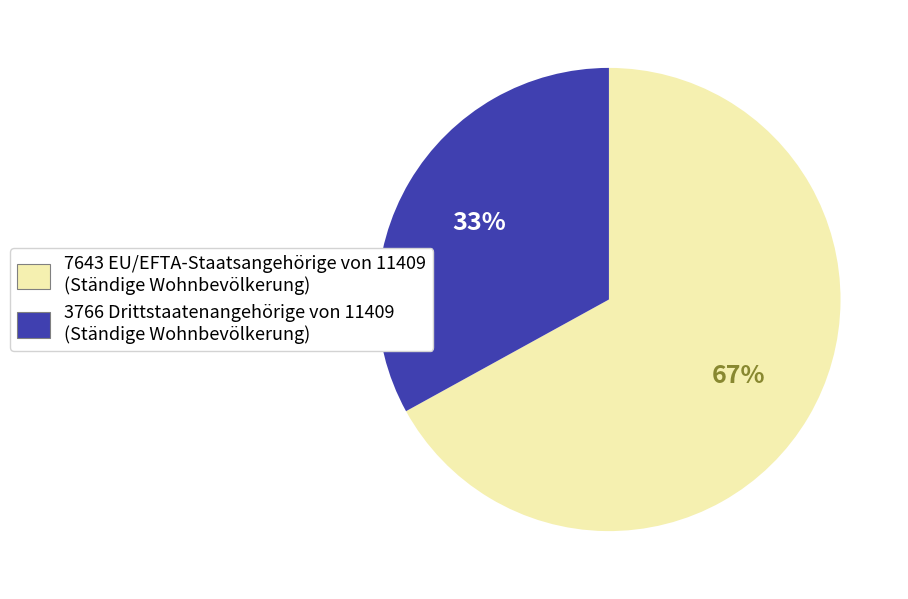

How many segments does this pie chart have?

2